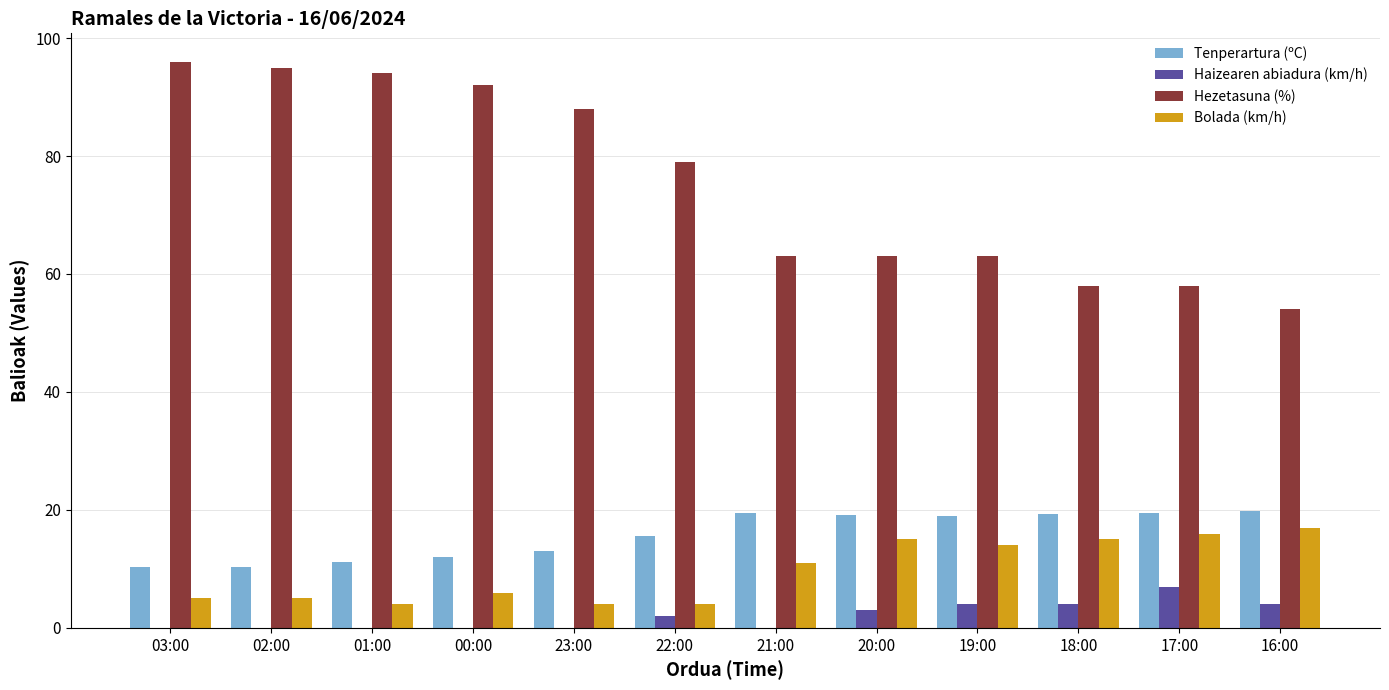

At which label does Tenperartura (ºC) first exceed 18?

21:00